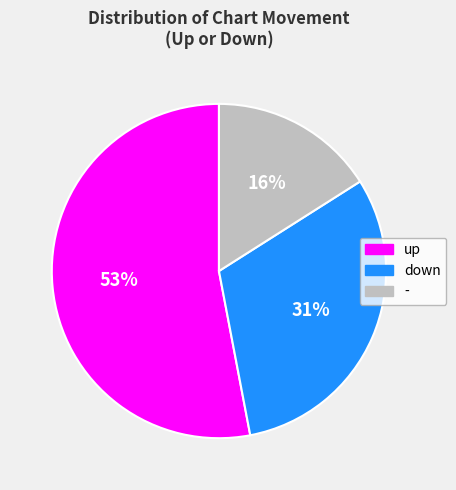

To the nearest percent, what is the combined percentage of down and up?

84%